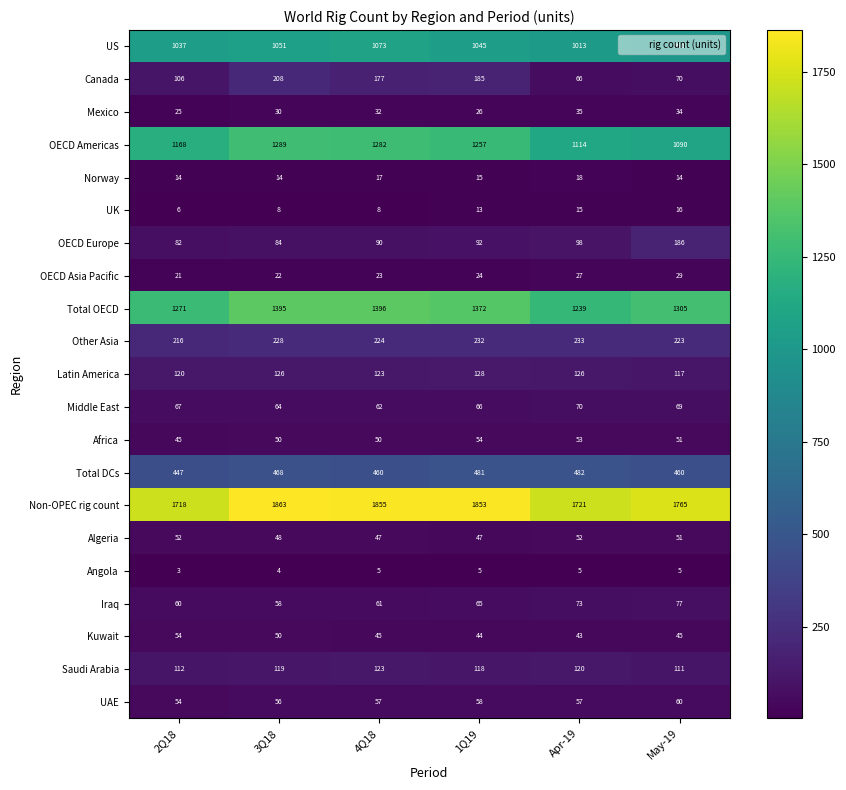

List the labels in order of Canada value, smallest first.

Apr-19, May-19, 2Q18, 4Q18, 1Q19, 3Q18